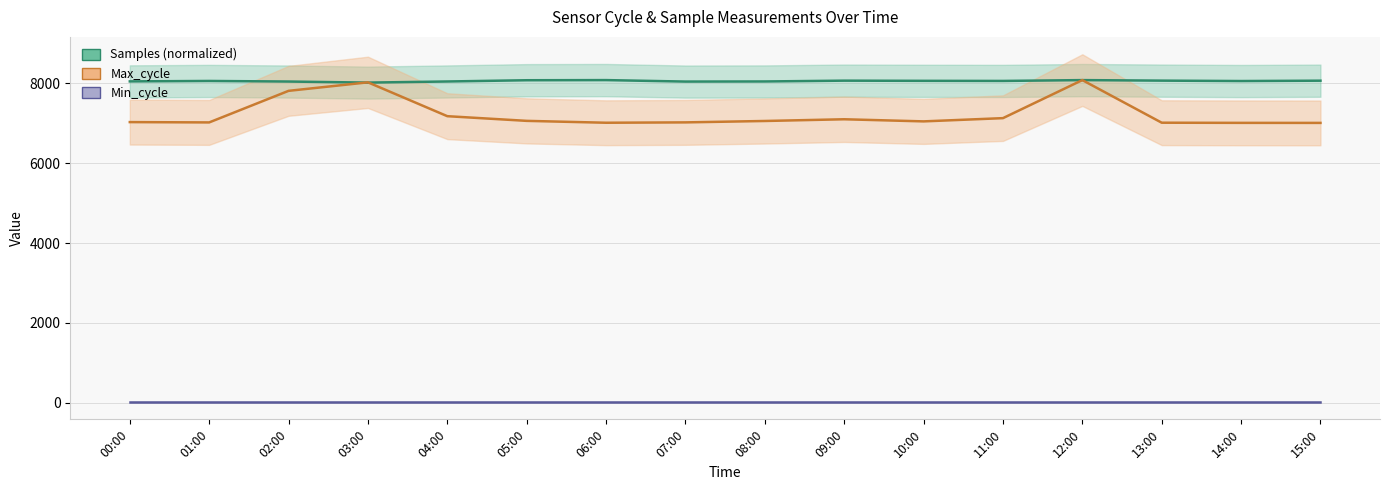

What is the total value across all series at 06:00?

15113.0